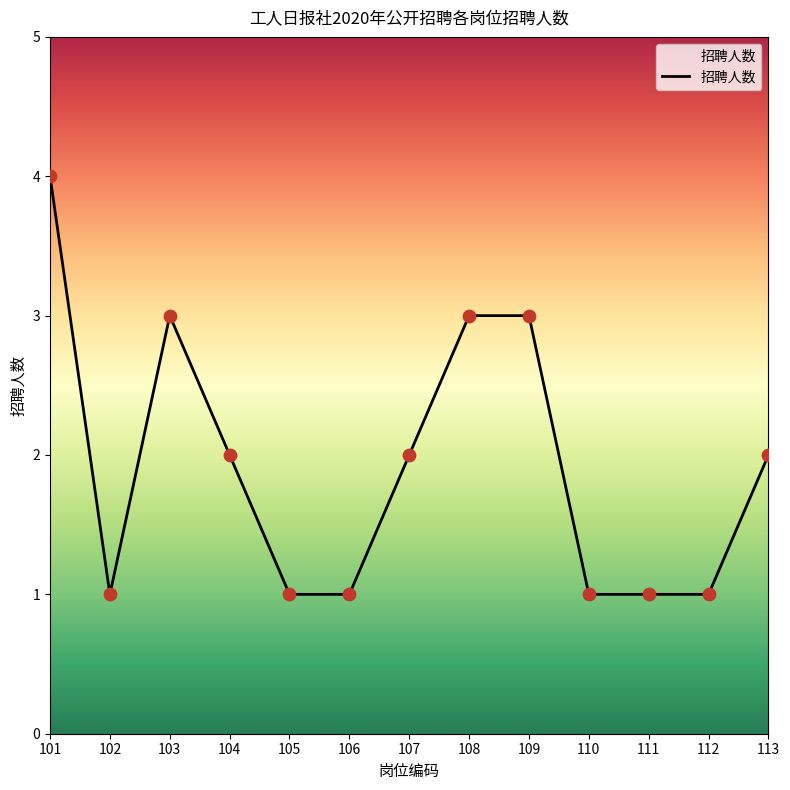

What is the ratio of the value at 112 to the value at 108?

0.3